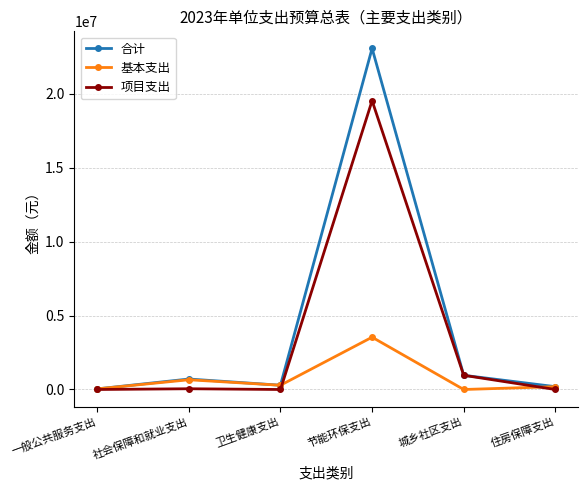

What is the value of the 项目支出 point at the 2nd from the left?

50000